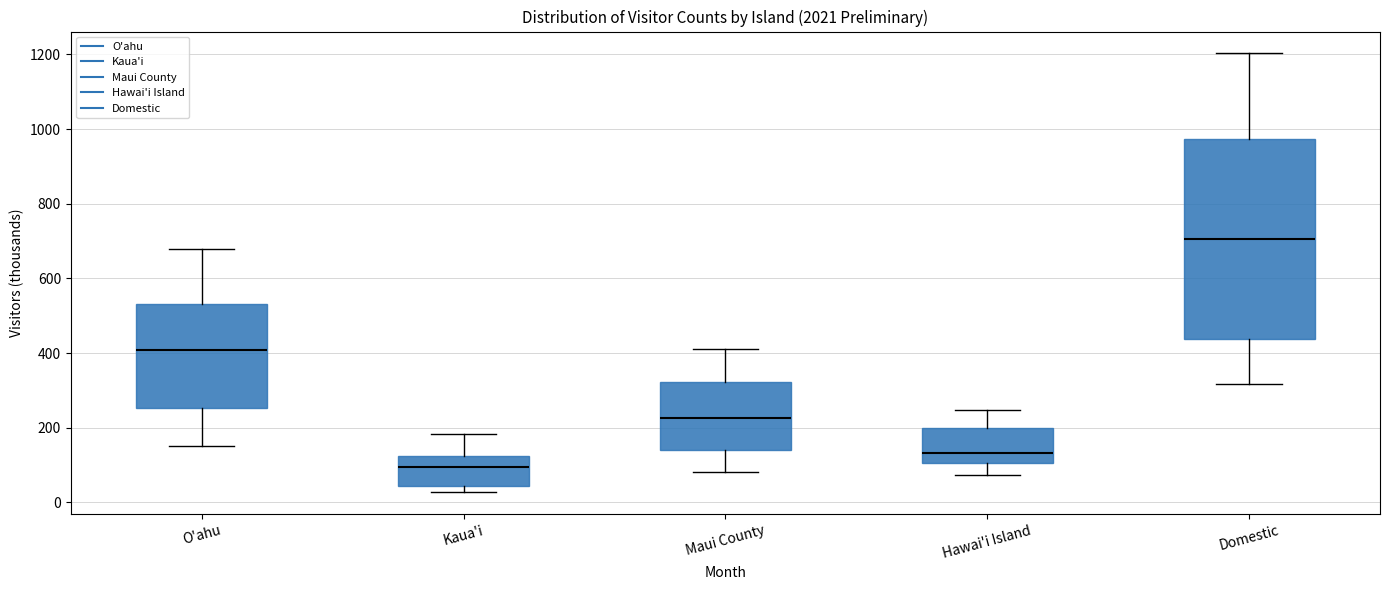

Which box is the tallest, from its lower edge to its upper edge?

Domestic